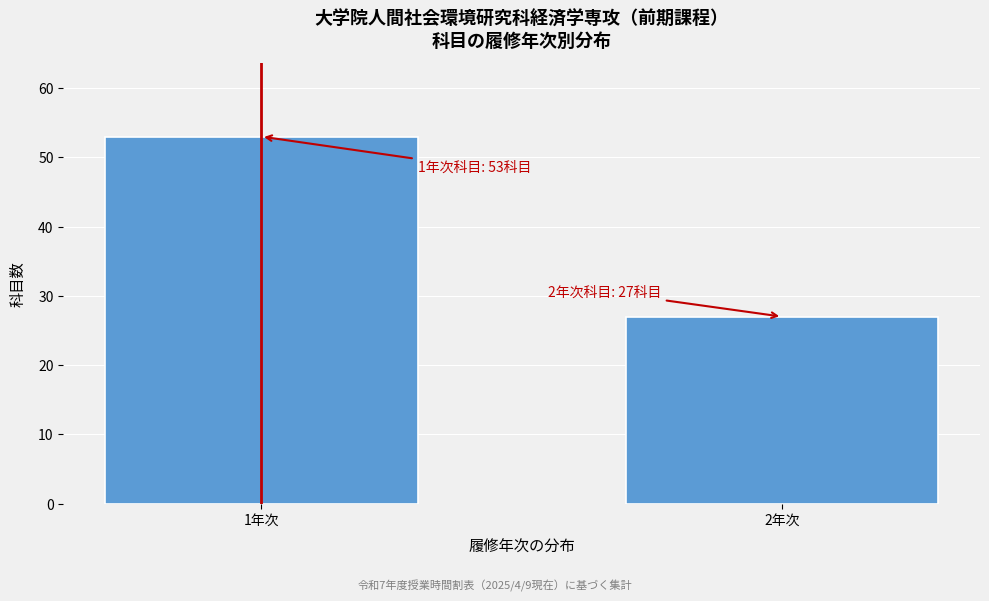

Reading right to left, extract all data points from this chart.

2年次=27	1年次=53